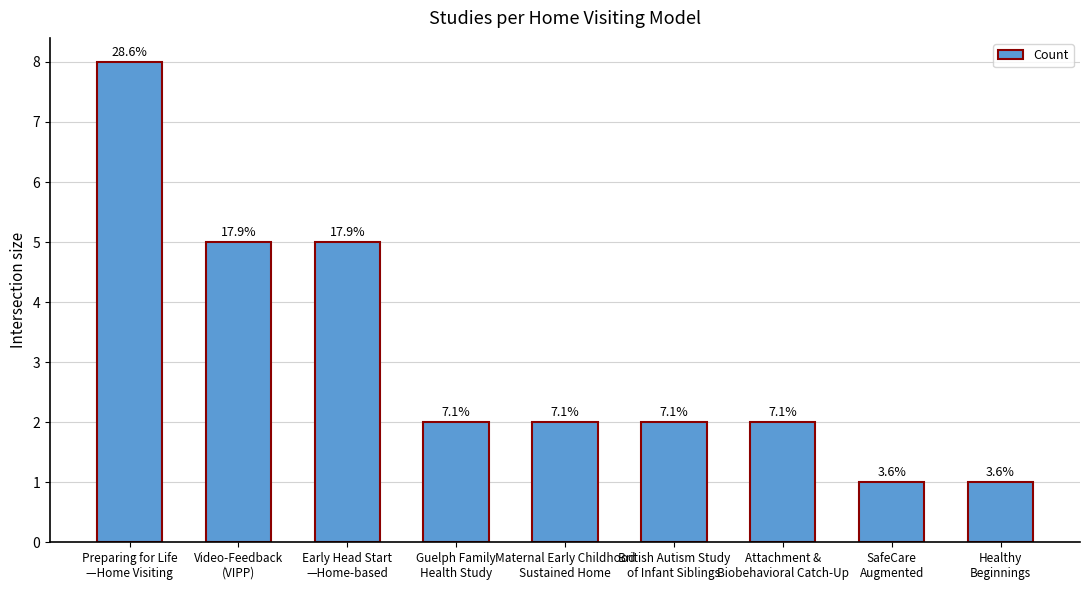

Does the chart contain stacked bars?

No